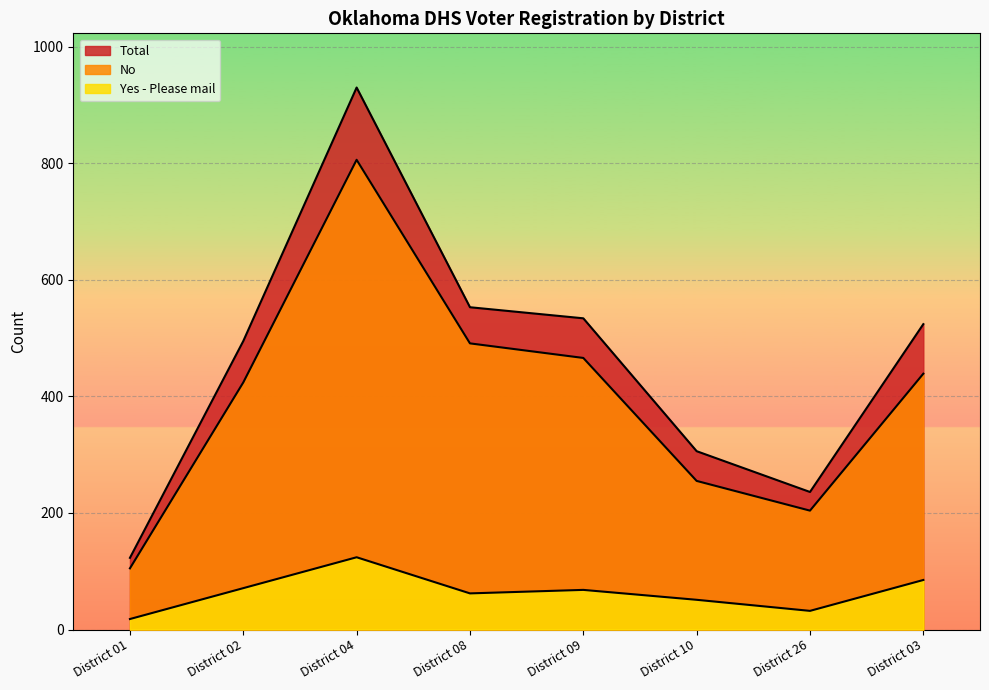

Which category has the highest value across all series?

District 04